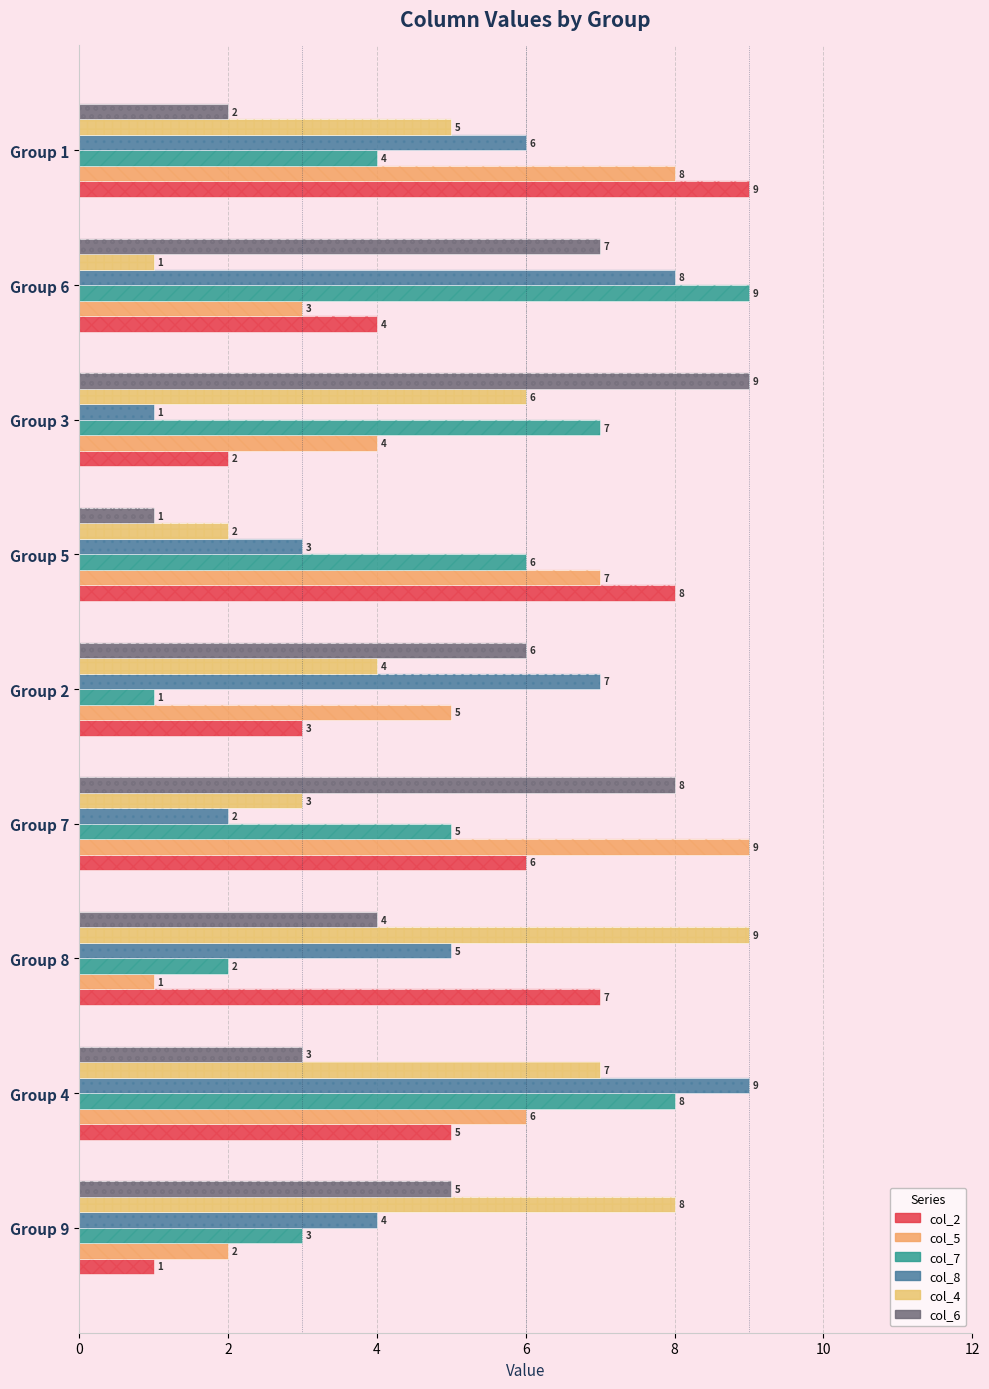

What is the greatest value displayed?

9